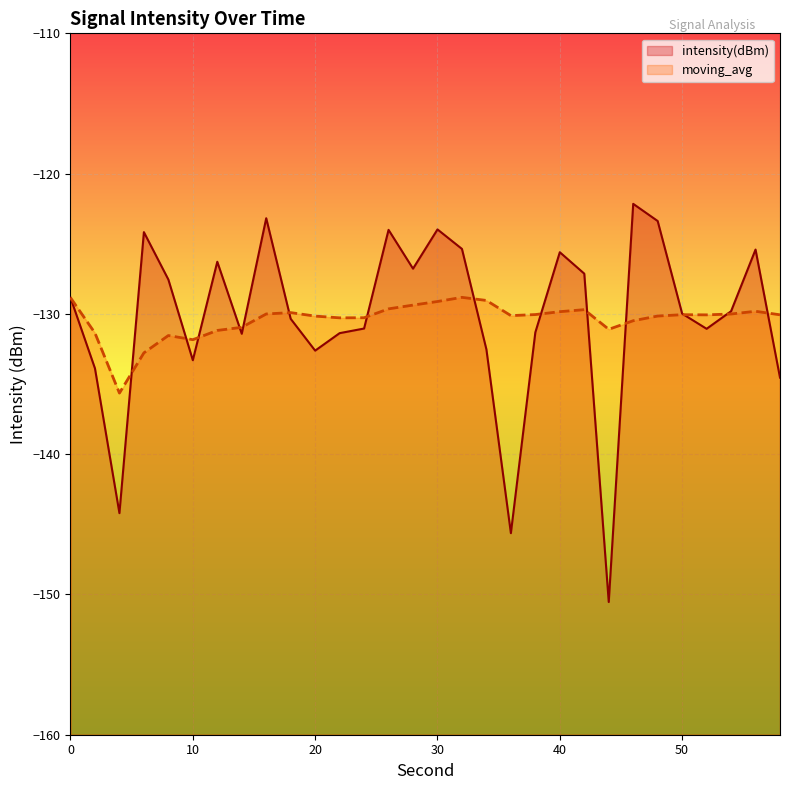

Reading left to right, list all the values displayed in this chart.

intensity(dBm): -128.8	-133.9	-144.2	-124.2	-127.6	-133.3	-126.3	-131.4	-123.2	-130.4	-132.6	-131.4	-131.0	-124.0	-126.8	-124.0	-125.4	-132.5	-145.6	-131.3	-125.6	-127.1	-150.5	-122.2	-123.4	-130.0	-131.1	-129.8	-125.4	-134.5
moving_avg: -128.8	-131.4	-135.6	-132.8	-131.5	-131.8	-131.2	-131.0	-130.0	-129.9	-130.2	-130.3	-130.3	-129.6	-129.4	-129.1	-128.8	-129.0	-130.1	-130.0	-129.8	-129.7	-131.1	-130.5	-130.2	-130.1	-130.1	-130.0	-129.8	-130.1